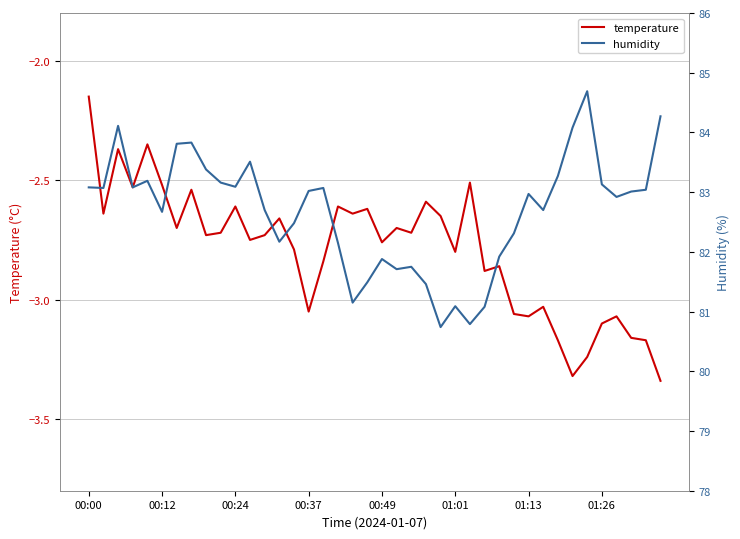

At which label is temperature closest to -2?

00:00